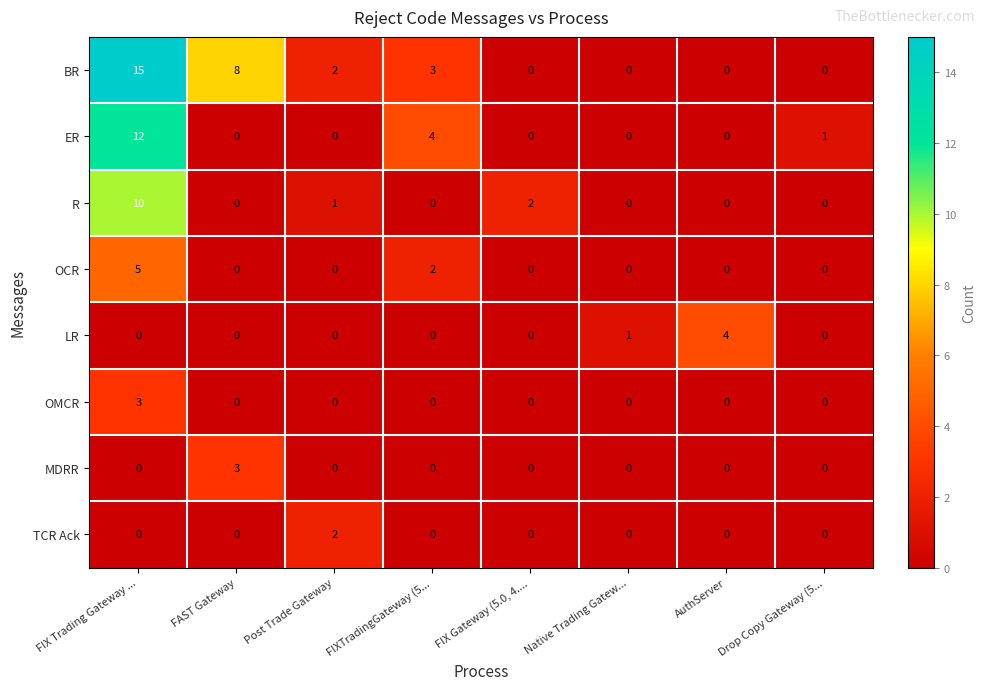

The value of LR at Drop Copy Gateway (5... is 0. True or false?

True